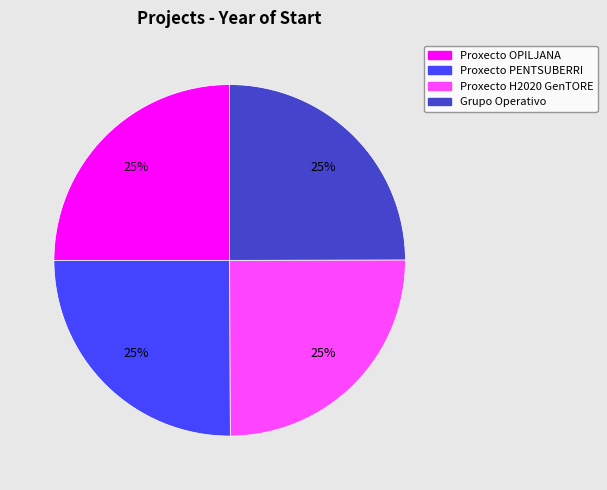

To the nearest percent, what portion does Proxecto H2020 GenTORE represent?

25%